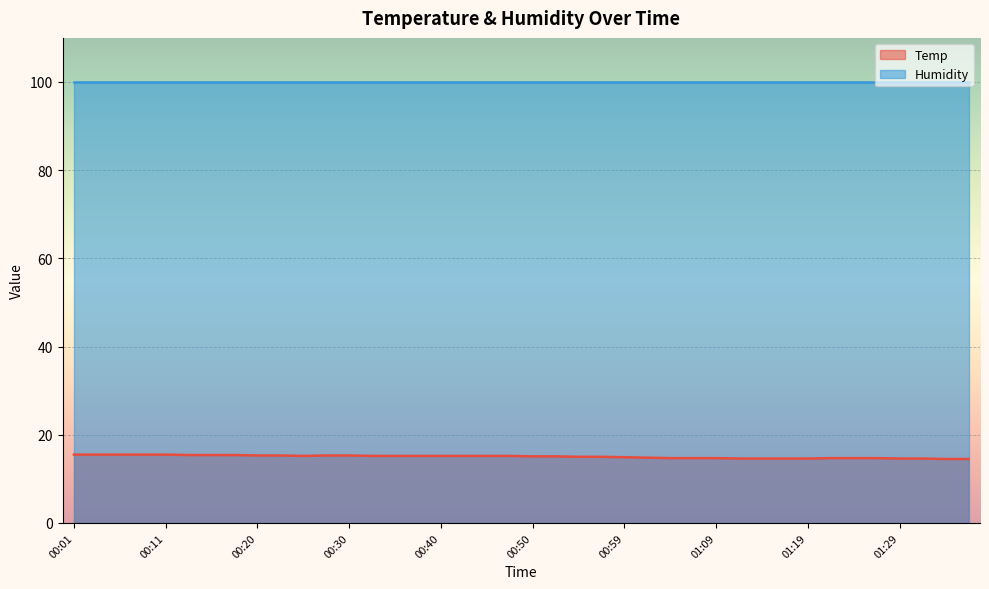

Rank the categories by value from lowest to highest.

01:34, 01:36, 01:12, 01:14, 01:16, 01:19, 01:29, 01:31, 01:04, 01:07, 01:09, 01:21, 01:24, 01:26, 01:02, 00:59, 00:54, 00:57, 00:50, 00:52, 00:25, 00:33, 00:35, 00:37, 00:40, 00:42, 00:45, 00:47, 00:20, 00:23, 00:28, 00:30, 00:13, 00:15, 00:18, 00:01, 00:03, 00:06, 00:08, 00:11